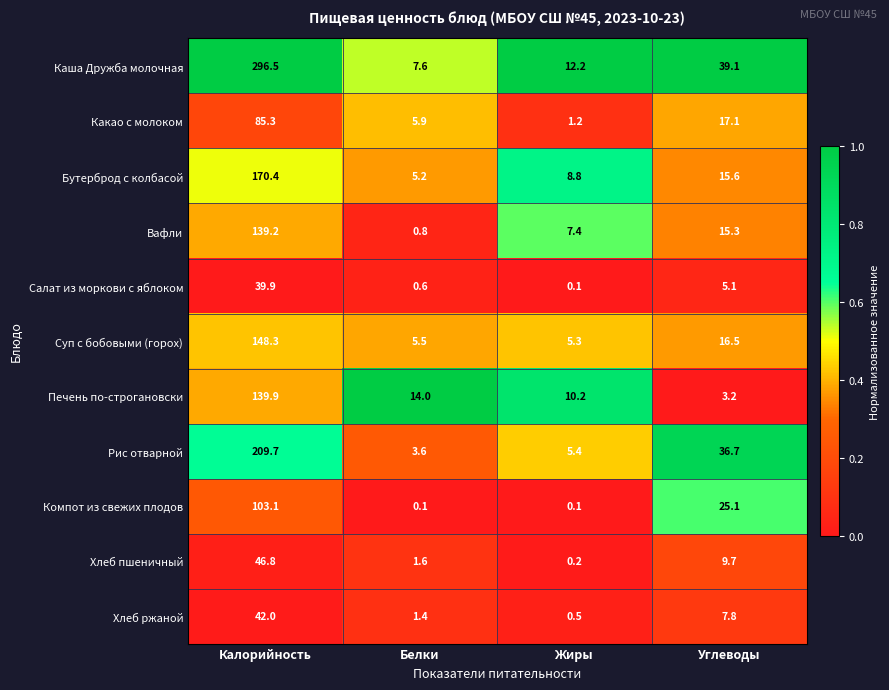

Which series has the widest spread of values?

Каша Дружба молочная